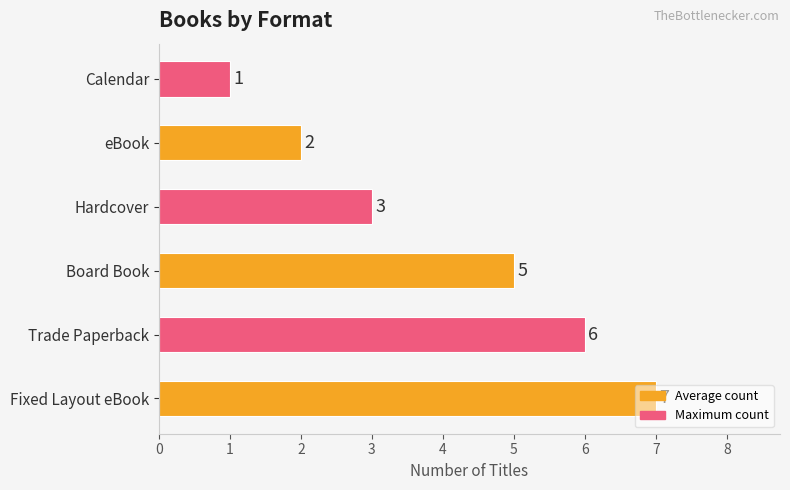

List the labels in order of value, largest first.

Fixed Layout eBook, Trade Paperback, Board Book, Hardcover, eBook, Calendar